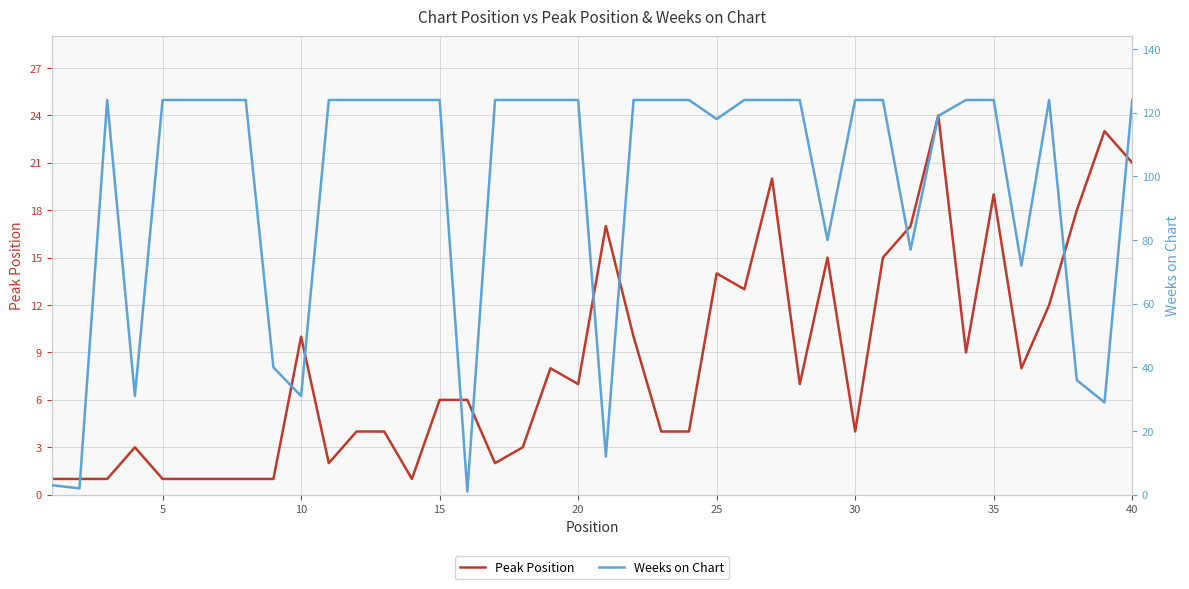

Count the number of data series in this chart.

2